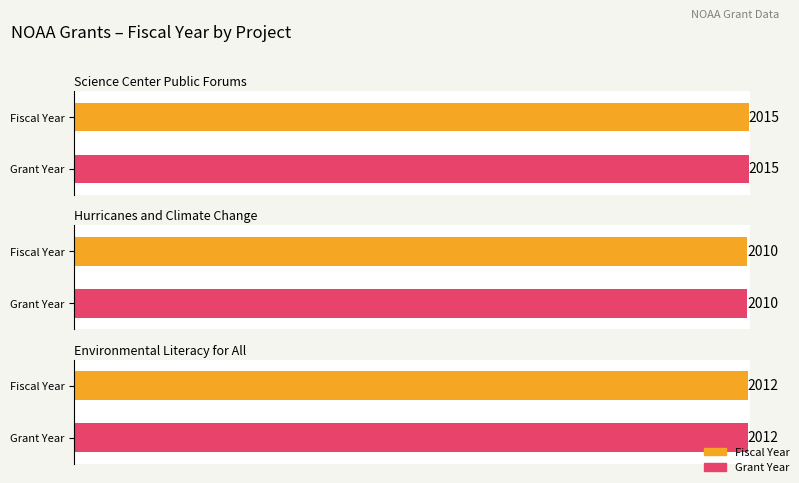

Does the chart contain any negative values?

No